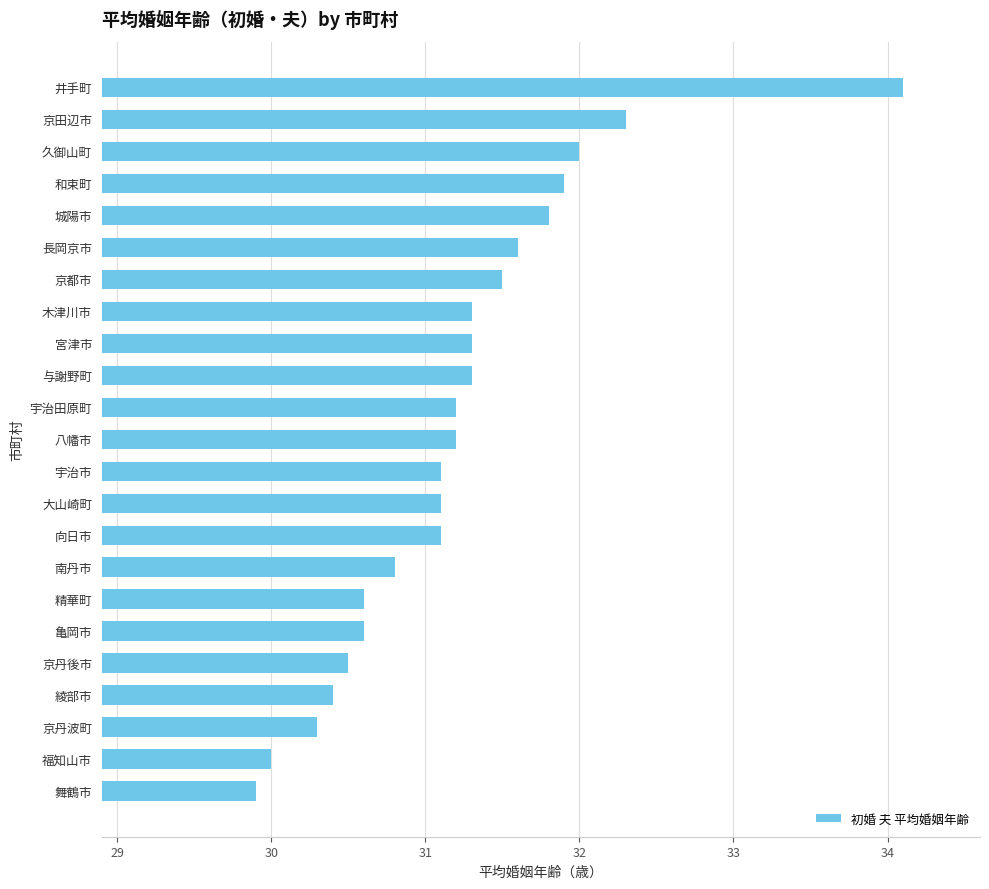

The value at 精華町 is 30.6. True or false?

True